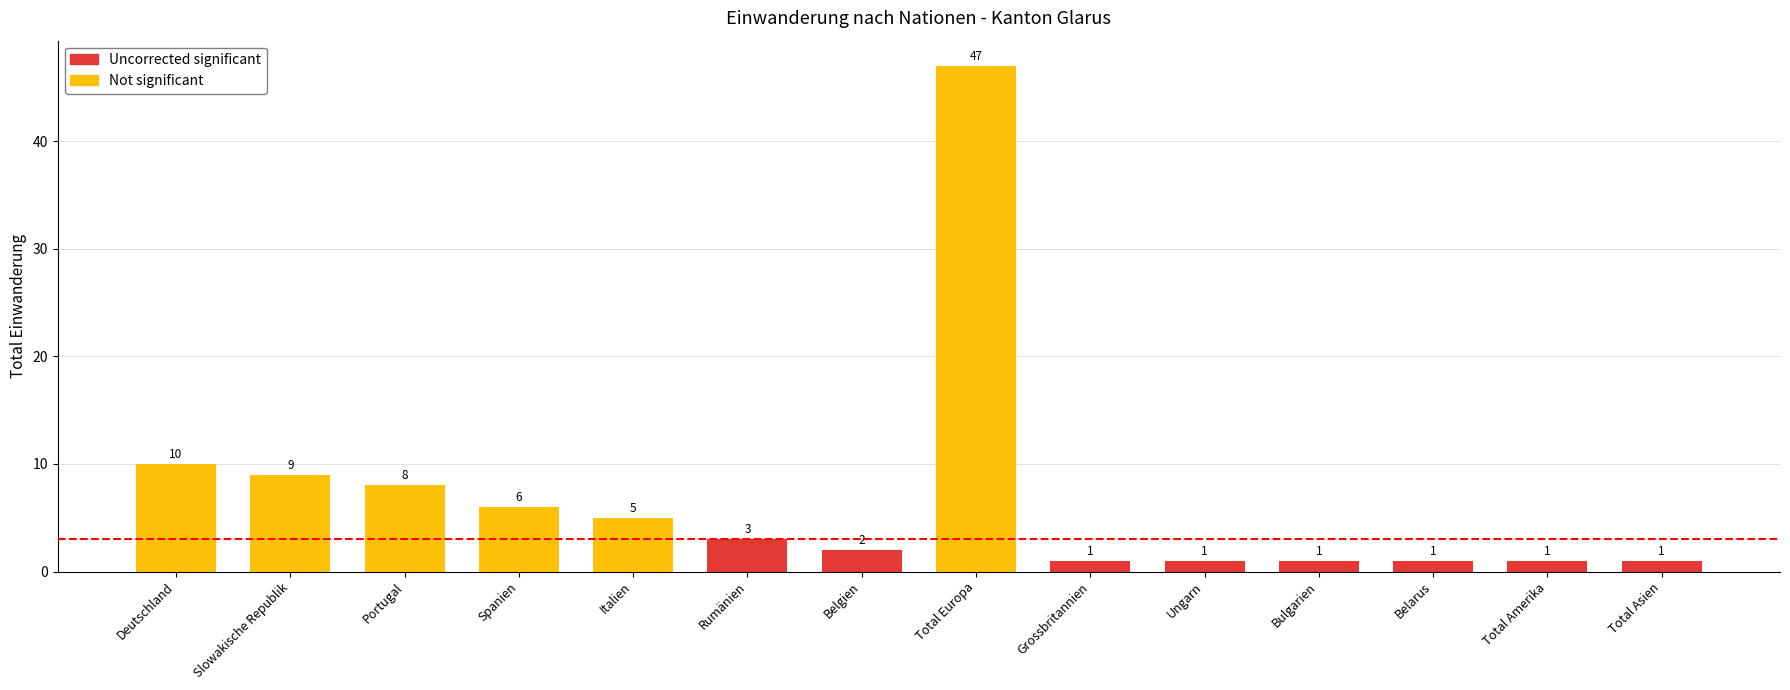

Between Total Europa and Total Asien, which is larger?

Total Europa